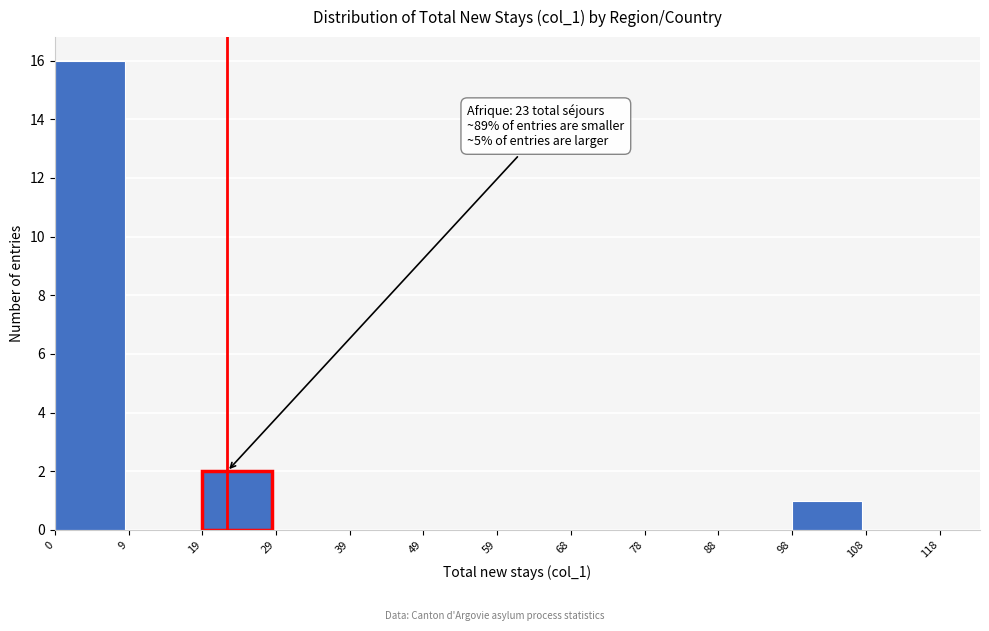

Over which range of the x-axis is the bar tallest?

0 to 9